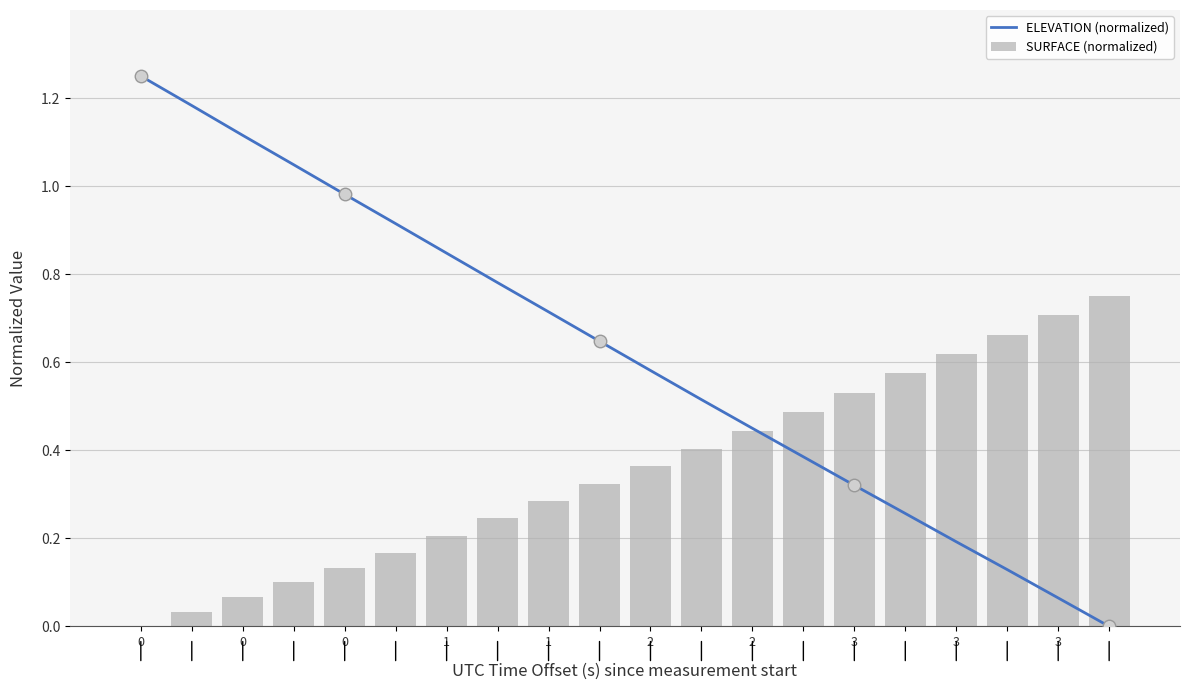

Which series has the largest total across all categories?

ELEVATION (normalized)